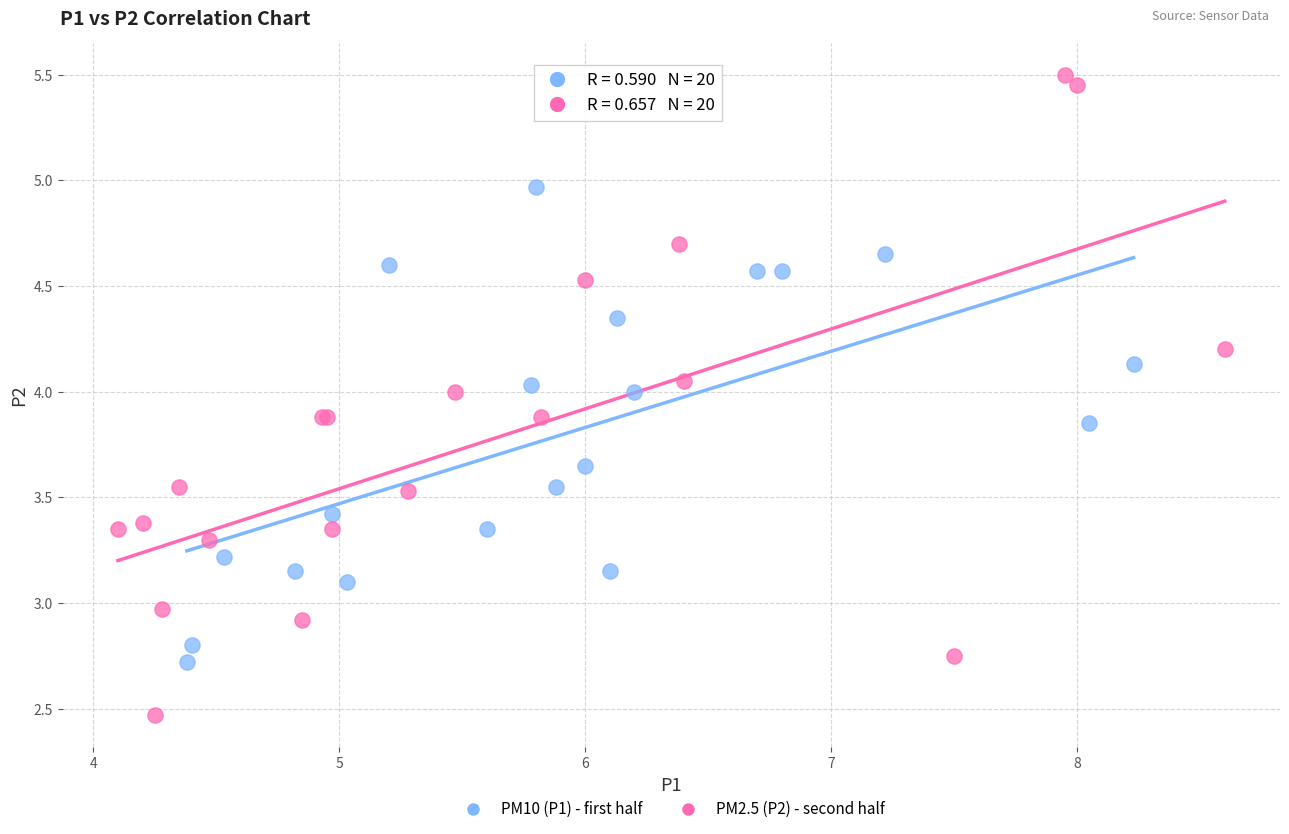

Which series contains the highest Y value?

PM2.5 (P2) - second half